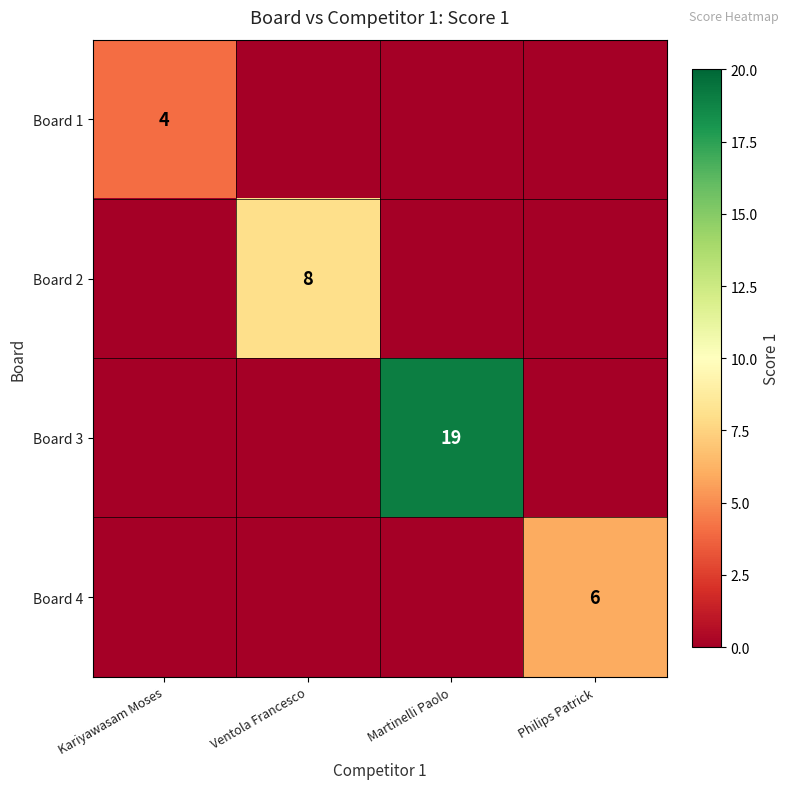

True or false: Board 2 has a value of 8 at Ventola Francesco.

True